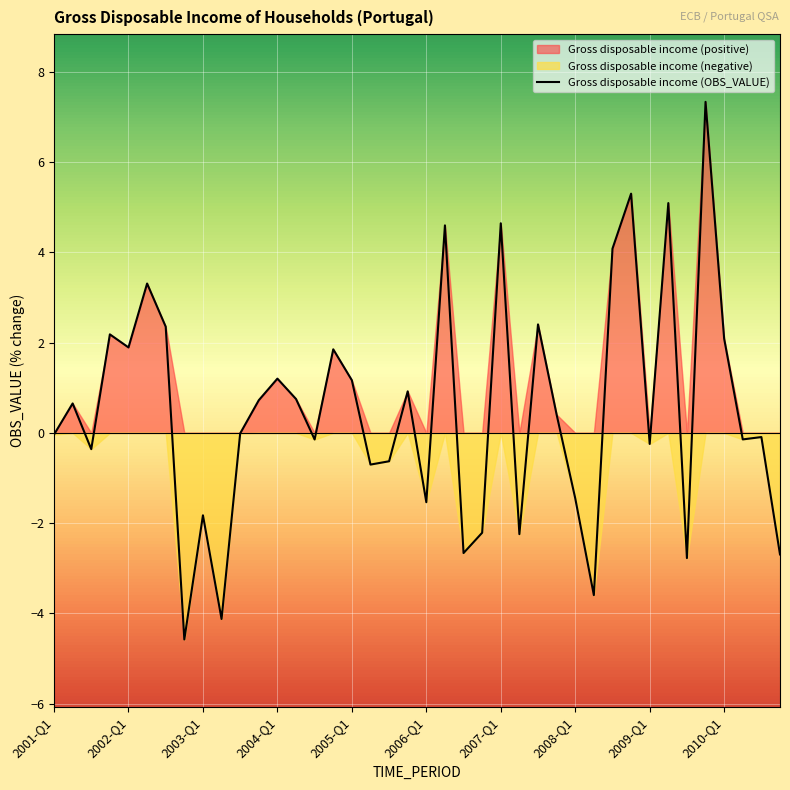

Rank the categories by value from lowest to highest.

2002-Q4, 2003-Q2, 2008-Q2, 2009-Q3, 2010-Q4, 2006-Q3, 2007-Q2, 2006-Q4, 2003-Q1, 2006-Q1, 2008-Q1, 2005-Q2, 2005-Q3, 2001-Q3, 2009-Q1, 2004-Q3, 2010-Q2, 2010-Q3, 2001-Q1, 2003-Q3, 2007-Q4, 2001-Q2, 2003-Q4, 2004-Q2, 2005-Q4, 2005-Q1, 2004-Q1, 2004-Q4, 2002-Q1, 2010-Q1, 2001-Q4, 2002-Q3, 2007-Q3, 2002-Q2, 2008-Q3, 2006-Q2, 2007-Q1, 2009-Q2, 2008-Q4, 2009-Q4